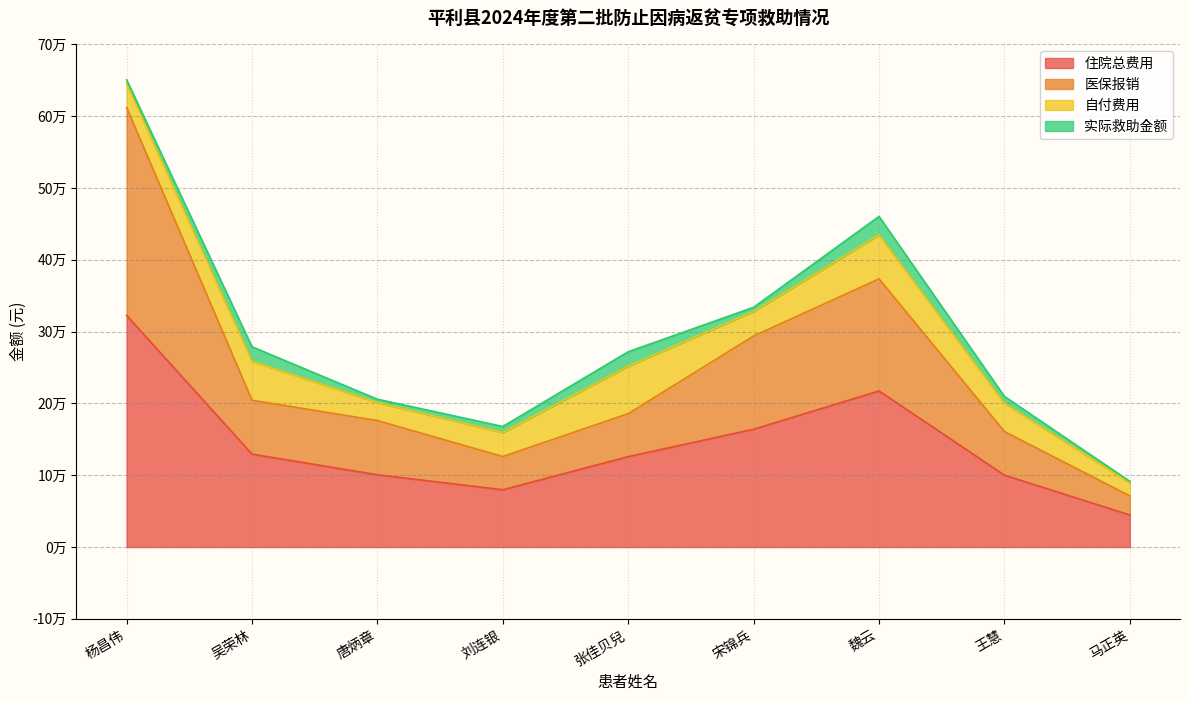

What is the average value of the 住院总费用 series?

142772.5